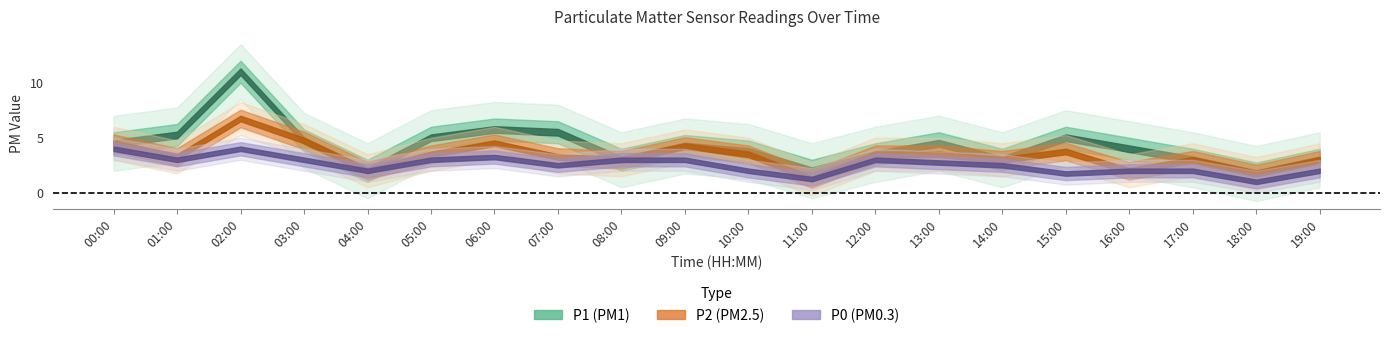

The P0 series shows 4.0 at 02:00. True or false?

True